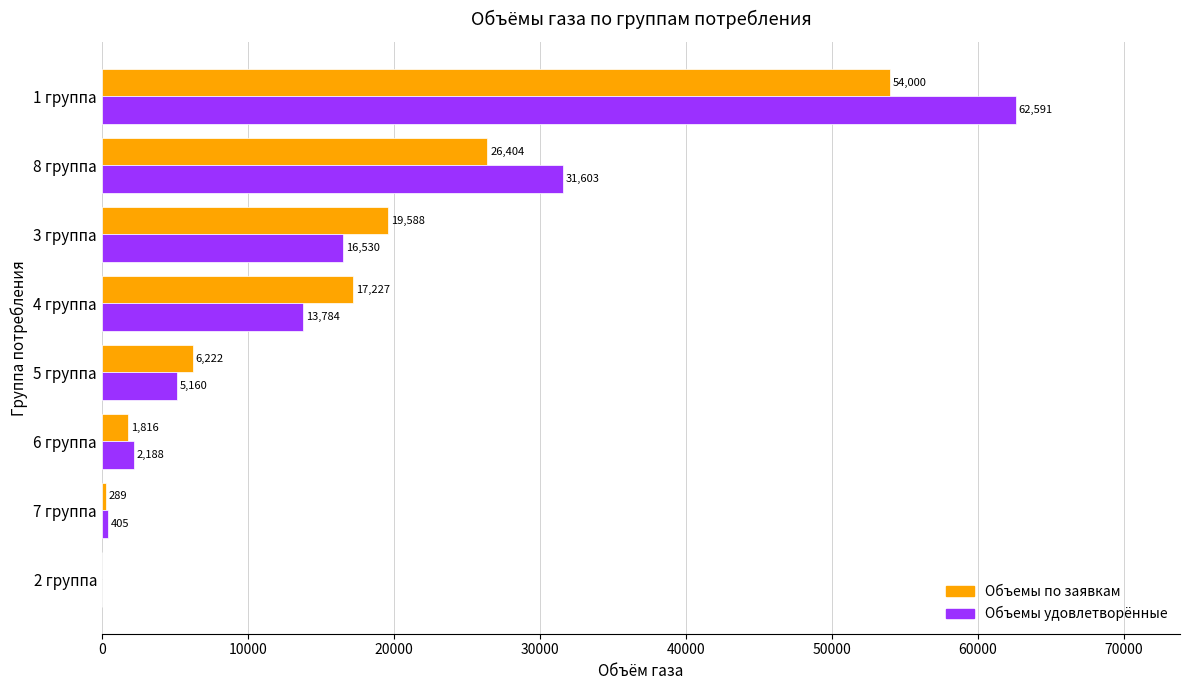

Is the value of Объемы удовлетворённые at 5 группа greater than the value of Объемы по заявкам at 4 группа?

No